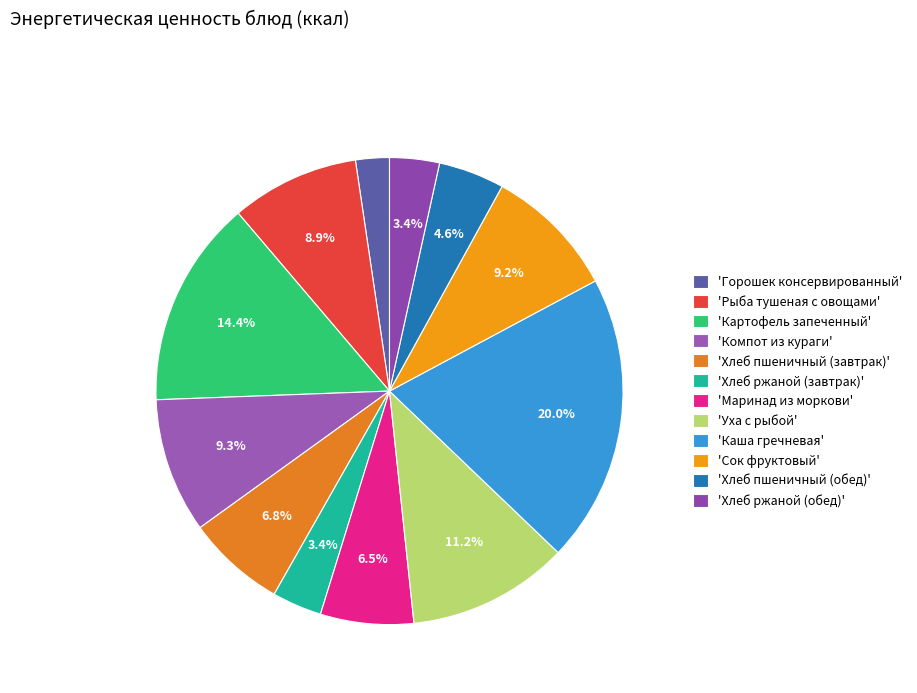

How many segments does this pie chart have?

12